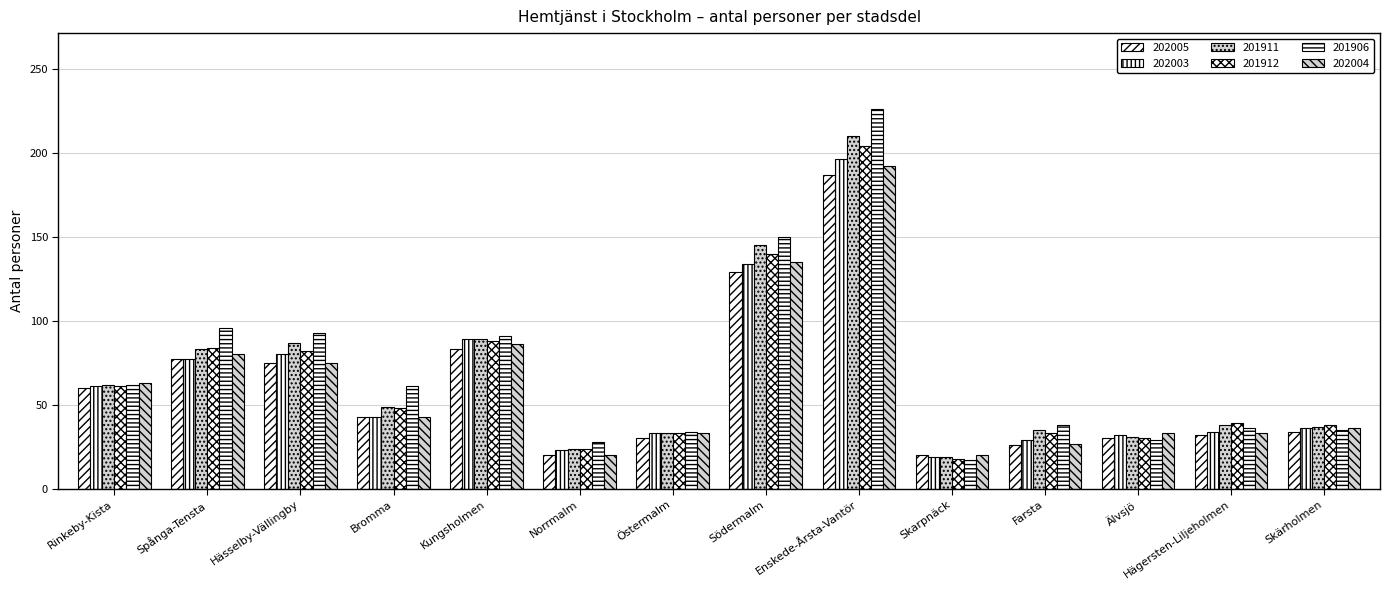

Where does the 201906 series first go above 61?

Rinkeby-Kista